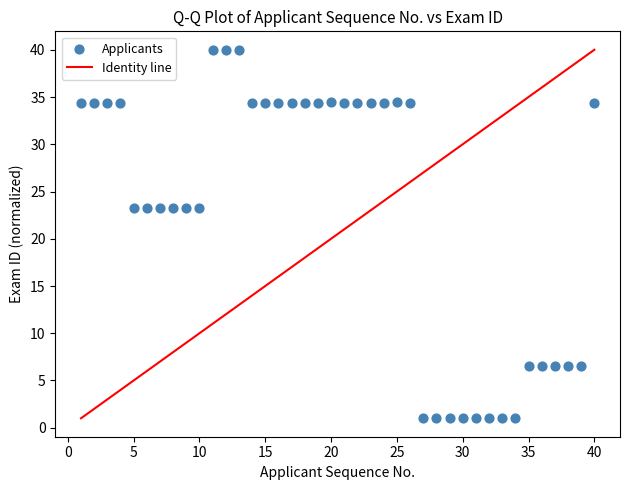

What is the range of X values (max minus min)?

39.0